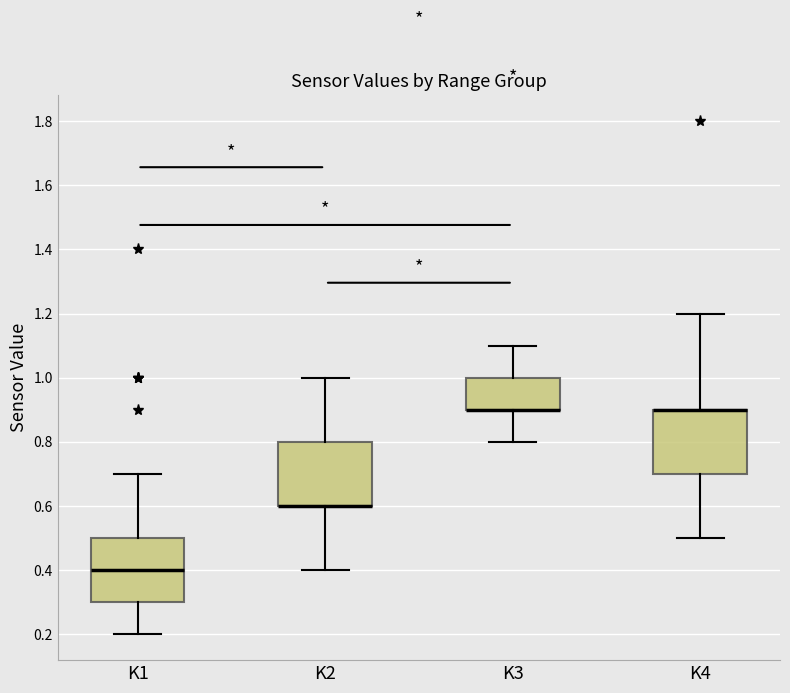

Reading left to right, transcribe this box plot: for each box, give where its median line is, the range the box spans, and where its two whiskers end, as read against the y-axis. The values are not printed on the chart, so give them approximately, as read against the axis.

K1: median 0.4, box 0.3 to 0.5, whiskers 0.2 to 0.7
K2: median 0.6 (drawn on the box's lower edge), box 0.6 to 0.8, whiskers 0.4 to 1.0
K3: median 0.9 (drawn on the box's lower edge), box 0.9 to 1.0, whiskers 0.8 to 1.1
K4: median 0.9 (drawn on the box's upper edge), box 0.7 to 0.9, whiskers 0.5 to 1.2